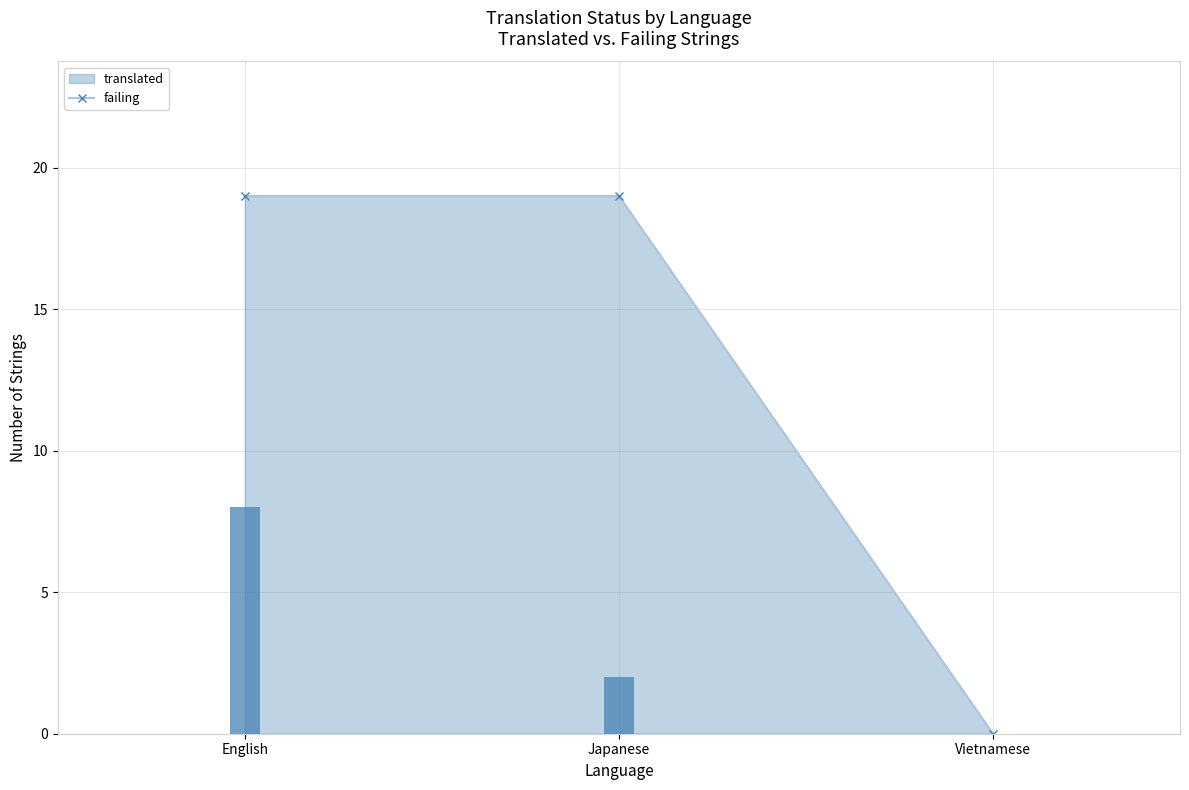

List the labels in order of value, smallest first.

Vietnamese, Japanese, English